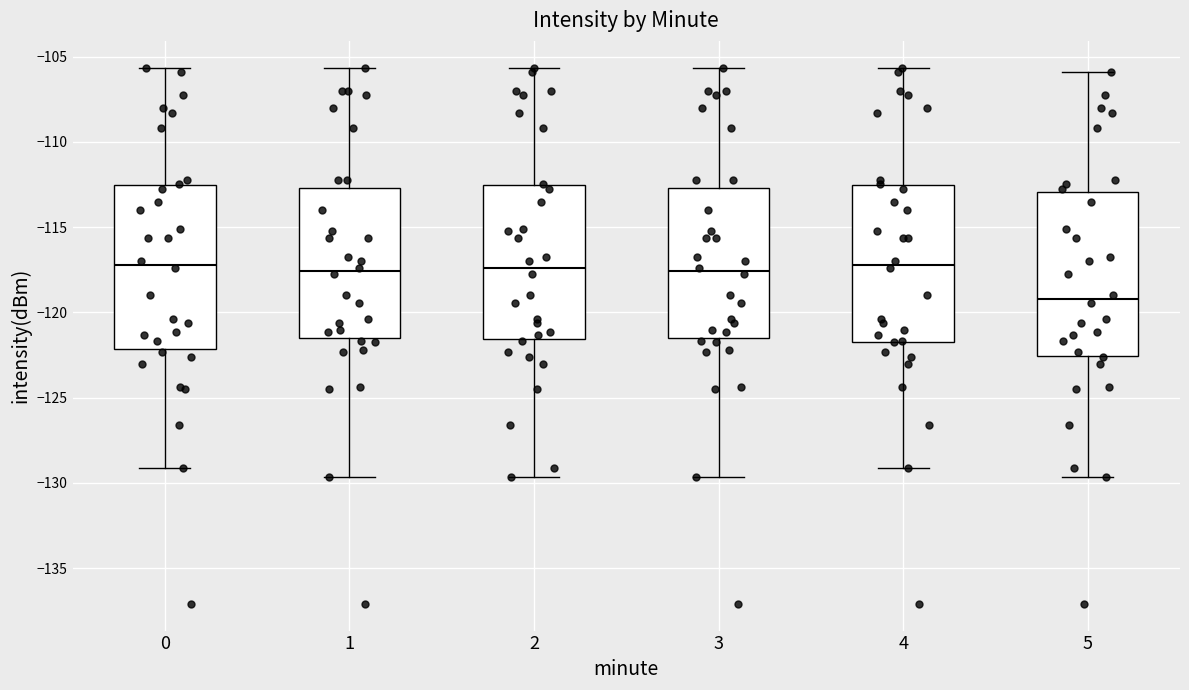

Reading left to right, read every box against the y-axis: the position of its median line, the range the box covers, and the ends of its whiskers. The values are not printed on the chart, so give them approximately, as read against the axis.

0: median -117.0, box -122.0 to -112.5, whiskers -129.0 to -105.5
1: median -117.5, box -121.5 to -112.5, whiskers -129.5 to -105.5
2: median -117.5, box -121.5 to -112.5, whiskers -129.5 to -105.5
3: median -117.5, box -121.5 to -112.5, whiskers -129.5 to -105.5
4: median -117.0, box -121.5 to -112.5, whiskers -129.0 to -105.5
5: median -119.0, box -122.5 to -113.0, whiskers -129.5 to -106.0